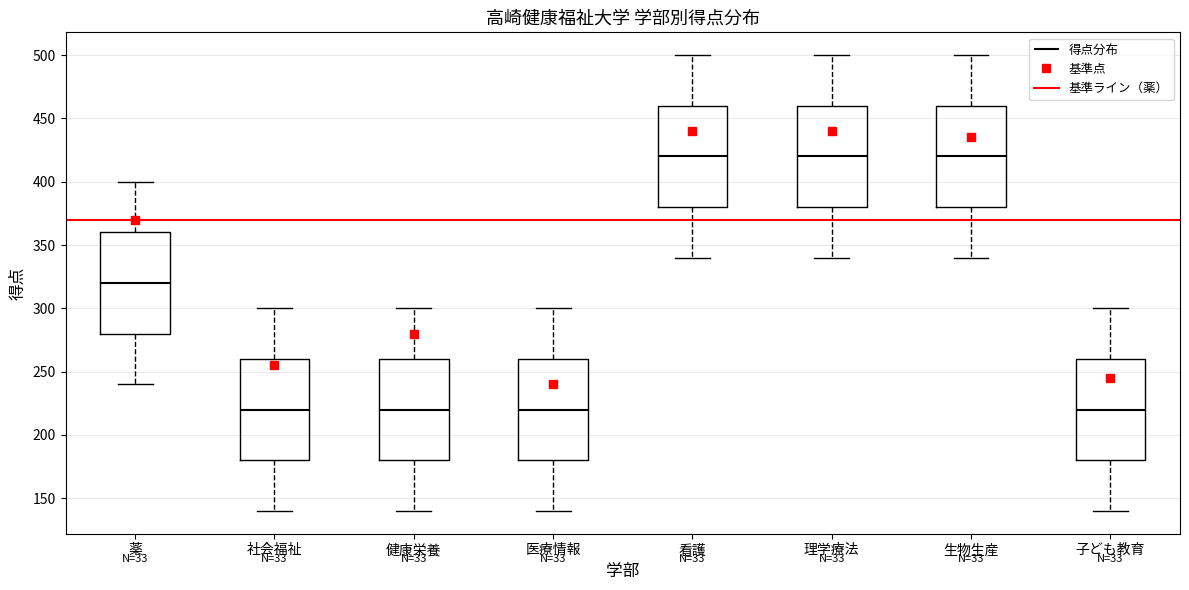

Reading left to right, transcribe this box plot: for each box, give where its median line is, the range the box spans, and where its two whiskers end, as read against the y-axis. The values are not printed on the chart, so give them approximately, as read against the axis.

薬: median 320, box 280 to 360, whiskers 240 to 400
社会福祉: median 220, box 180 to 260, whiskers 140 to 300
健康栄養: median 220, box 180 to 260, whiskers 140 to 300
医療情報: median 220, box 180 to 260, whiskers 140 to 300
看護: median 420, box 380 to 460, whiskers 340 to 500
理学療法: median 420, box 380 to 460, whiskers 340 to 500
生物生産: median 420, box 380 to 460, whiskers 340 to 500
子ども教育: median 220, box 180 to 260, whiskers 140 to 300